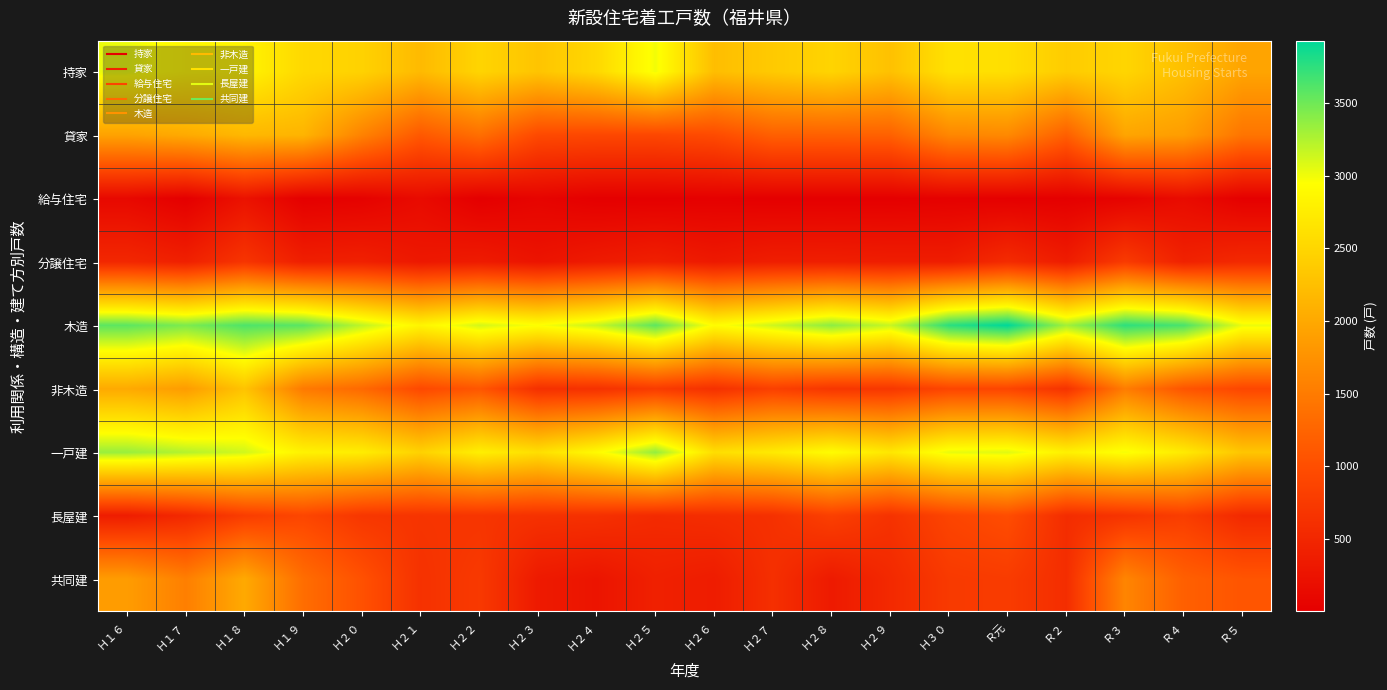

Reading left to right, transcribe all the data shown in this chart.

持家: Ｈ１６=3022	Ｈ１７=2867	Ｈ１８=2831	Ｈ１９=2524	Ｈ２０=2456	Ｈ２１=2191	Ｈ２２=2483	Ｈ２３=2305	Ｈ２４=2525	Ｈ２５=2993	Ｈ２６=2233	Ｈ２７=2365	Ｈ２８=2477	Ｈ２９=2268	Ｈ３０=2624	Ｒ元=2598	Ｒ２=2386	Ｒ３=2495	Ｒ４=2250	Ｒ５=1953
貸家: Ｈ１６=1930	Ｈ１７=2017	Ｈ１８=2165	Ｈ１９=2128	Ｈ２０=1578	Ｈ２１=1118	Ｈ２２=1363	Ｈ２３=946	Ｈ２４=919	Ｈ２５=917	Ｈ２６=966	Ｈ２７=1199	Ｈ２８=1204	Ｈ２９=1214	Ｈ３０=1628	Ｒ元=1653	Ｒ２=1194	Ｒ３=1958	Ｒ４=1874	Ｒ５=1431
給与住宅: Ｈ１６=119	Ｈ１７=2	Ｈ１８=242	Ｈ１９=11	Ｈ２０=38	Ｈ２１=148	Ｈ２２=2	Ｈ２３=65	Ｈ２４=6	Ｈ２５=7	Ｈ２６=20	Ｈ２７=6	Ｈ２８=8	Ｈ２９=8	Ｈ３０=26	Ｒ元=13	Ｒ２=10	Ｒ３=51	Ｒ４=158	Ｒ５=13
分譲住宅: Ｈ１６=511	Ｈ１７=421	Ｈ１８=683	Ｈ１９=402	Ｈ２０=425	Ｈ２１=318	Ｈ２２=358	Ｈ２３=263	Ｈ２４=353	Ｈ２５=417	Ｈ２６=329	Ｈ２７=398	Ｈ２８=402	Ｈ２９=385	Ｈ３０=384	Ｒ元=563	Ｒ２=371	Ｒ３=762	Ｒ４=438	Ｒ５=539
木造: Ｈ１６=3568	Ｈ１７=3444	Ｈ１８=3624	Ｈ１９=3578	Ｈ２０=3194	Ｈ２１=2836	Ｈ２２=3113	Ｈ２３=2954	Ｈ２４=3160	Ｈ２５=3562	Ｈ２６=2917	Ｈ２７=3139	Ｈ２８=3384	Ｈ２９=3158	Ｈ３０=3760	Ｒ元=3929	Ｒ２=3302	Ｒ３=3748	Ｒ４=3642	Ｒ５=3021
非木造: Ｈ１６=2014	Ｈ１７=1863	Ｈ１８=2297	Ｈ１９=1487	Ｈ２０=1303	Ｈ２１=939	Ｈ２２=1093	Ｈ２３=625	Ｈ２４=643	Ｈ２５=772	Ｈ２６=631	Ｈ２７=829	Ｈ２８=707	Ｈ２９=717	Ｈ３０=902	Ｒ元=898	Ｒ２=659	Ｒ３=1518	Ｒ４=1078	Ｒ５=915
一戸建: Ｈ１６=3337	Ｈ１７=3233	Ｈ１８=3125	Ｈ１９=2814	Ｈ２０=2753	Ｈ２１=2454	Ｈ２２=2778	Ｈ２３=2597	Ｈ２４=2900	Ｈ２５=3357	Ｈ２６=2590	Ｈ２７=2721	Ｈ２８=2920	Ｈ２９=2687	Ｈ３０=3031	Ｒ元=3065	Ｒ２=2793	Ｒ３=2981	Ｒ４=2728	Ｒ５=2319
長屋建: Ｈ１６=381	Ｈ１７=531	Ｈ１８=787	Ｈ１９=903	Ｈ２０=709	Ｈ２１=677	Ｈ２２=687	Ｈ２３=640	Ｈ２４=631	Ｈ２５=553	Ｈ２６=587	Ｈ２７=632	Ｈ２８=826	Ｈ２９=654	Ｈ３０=884	Ｒ元=990	Ｒ２=580	Ｒ３=673	Ｒ４=795	Ｒ５=537
共同建: Ｈ１６=1864	Ｈ１７=1543	Ｈ１８=2009	Ｈ１９=1348	Ｈ２０=1035	Ｈ２１=644	Ｈ２２=741	Ｈ２３=342	Ｈ２４=272	Ｈ２５=424	Ｈ２６=371	Ｈ２７=615	Ｈ２８=345	Ｈ２９=534	Ｈ３０=747	Ｒ元=772	Ｒ２=588	Ｒ３=1612	Ｒ４=1197	Ｒ５=1080